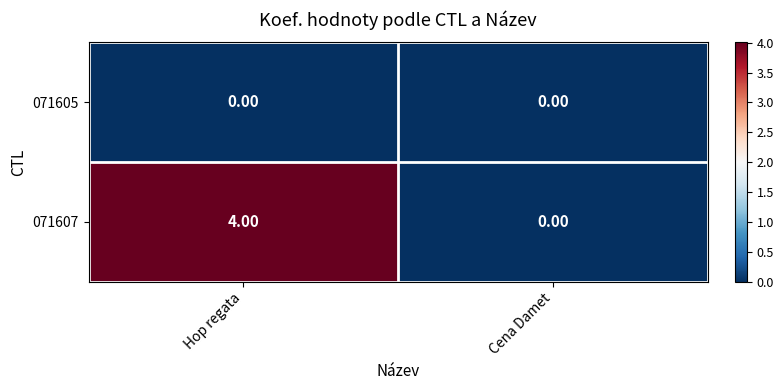

At Hop regata, list the series in order from largest to smallest.

071607, 071605